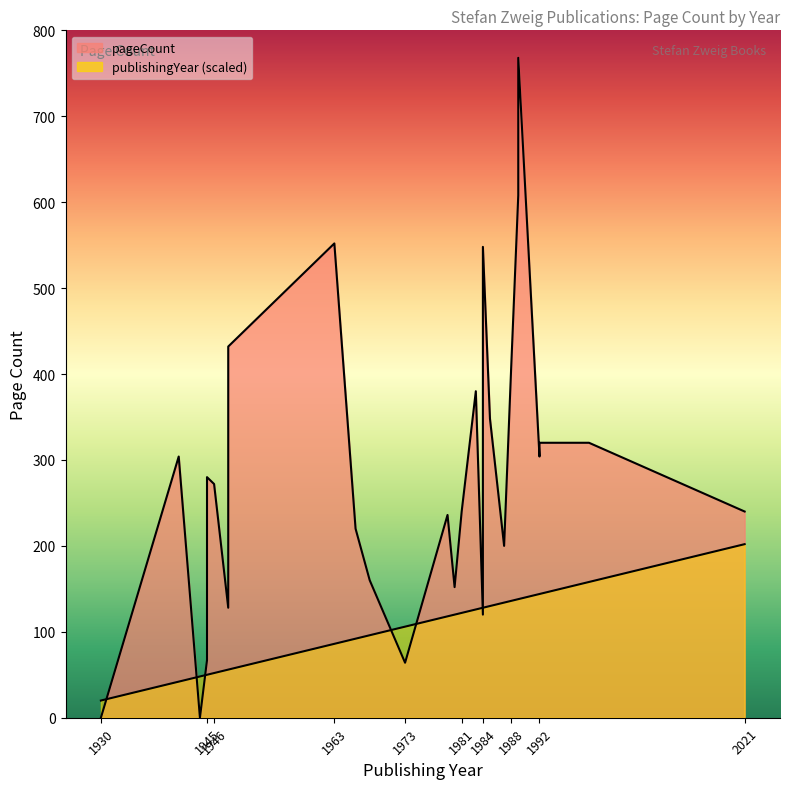

Does the chart have visible grid lines?

No